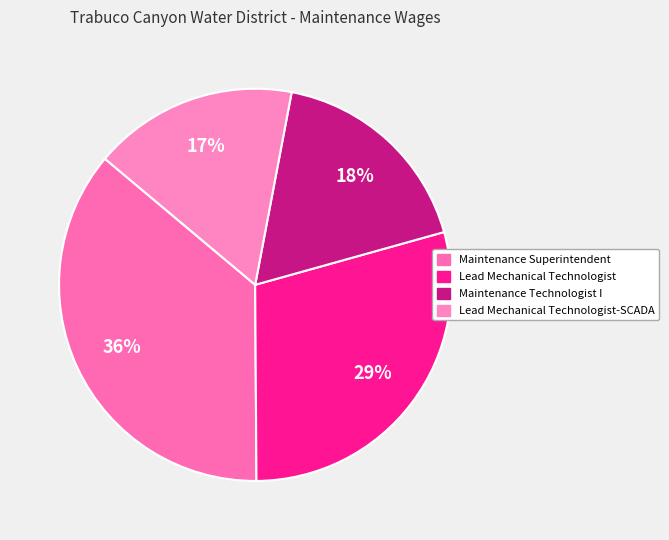

To the nearest percent, what is the difference between the largest and smallest slice percentages?

19%